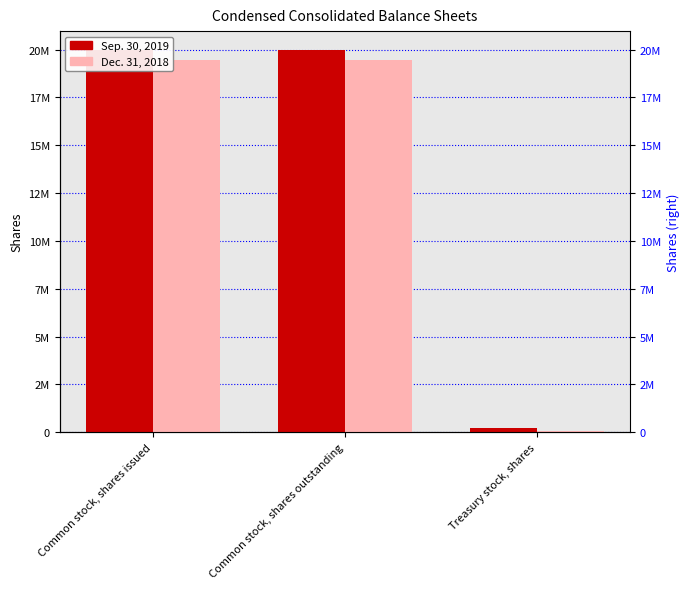

What is the label of the 1st bar from the left?

Common stock, shares issued